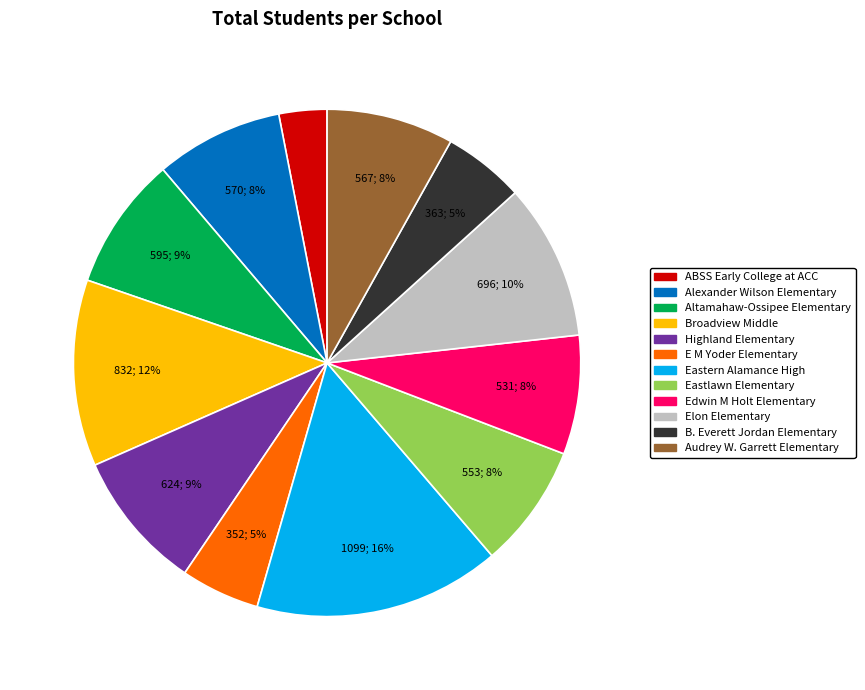

Does Broadview Middle account for over 50% of the chart?

No